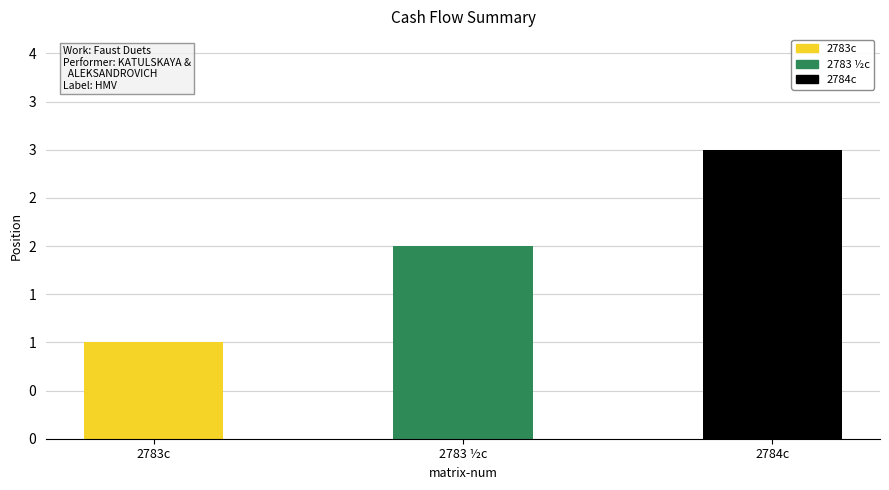

Where does the data first go above 2?

2784c